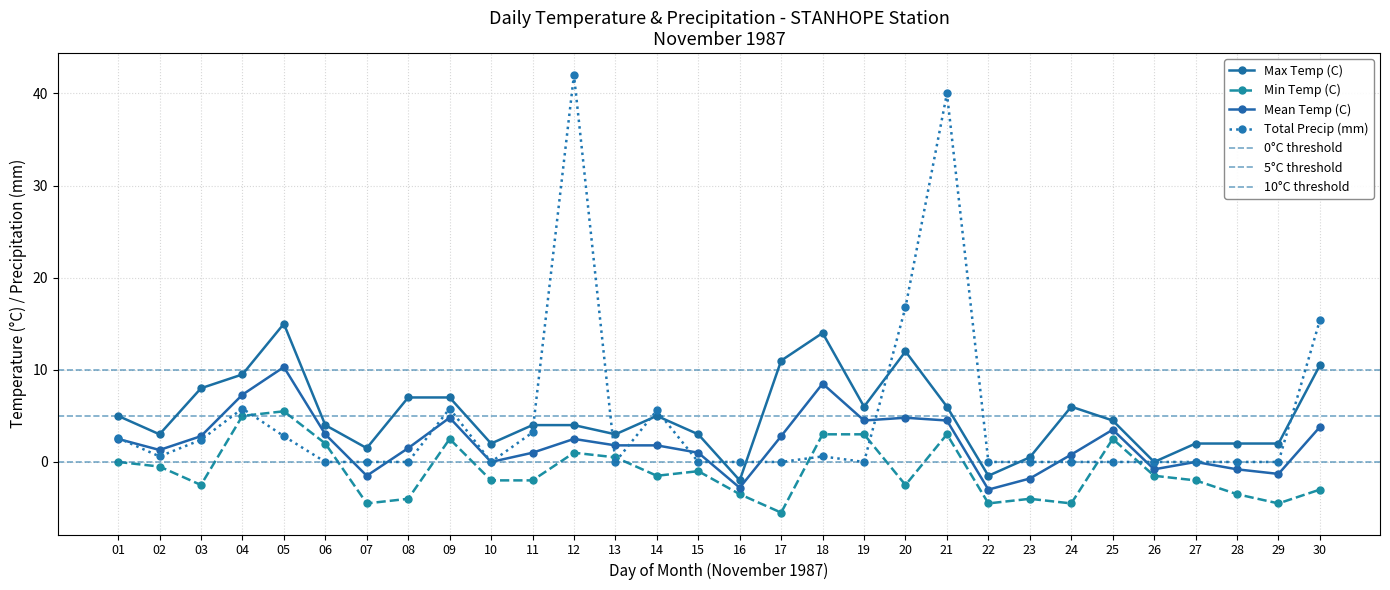

True or false: Total Precip (mm) has a value of 0.0 at 25.

True